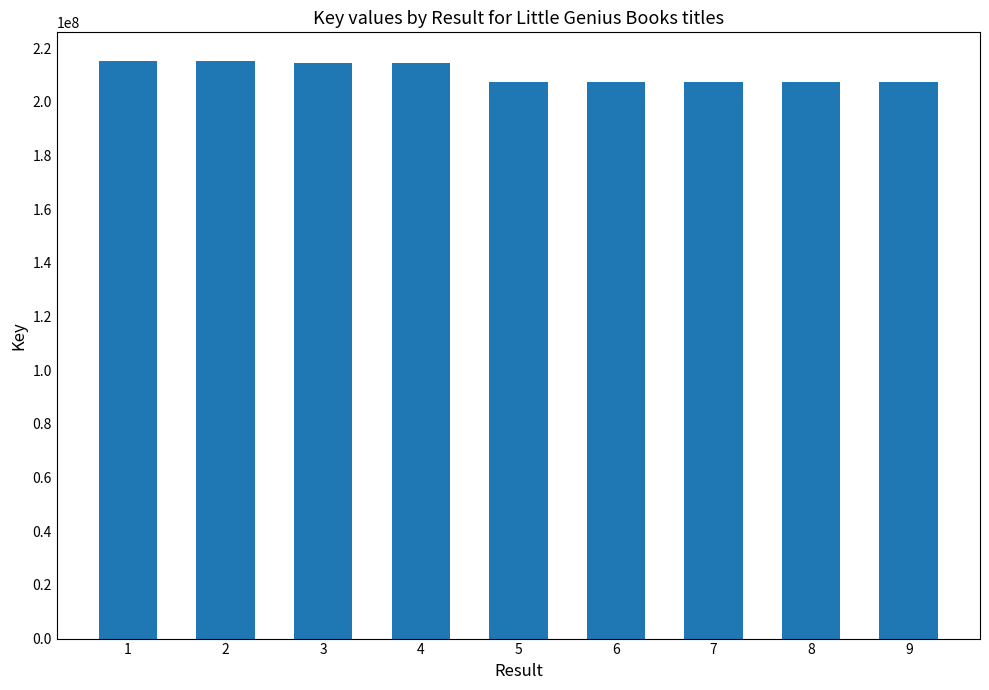

What is the value of the 6th bar from the left?

207269429